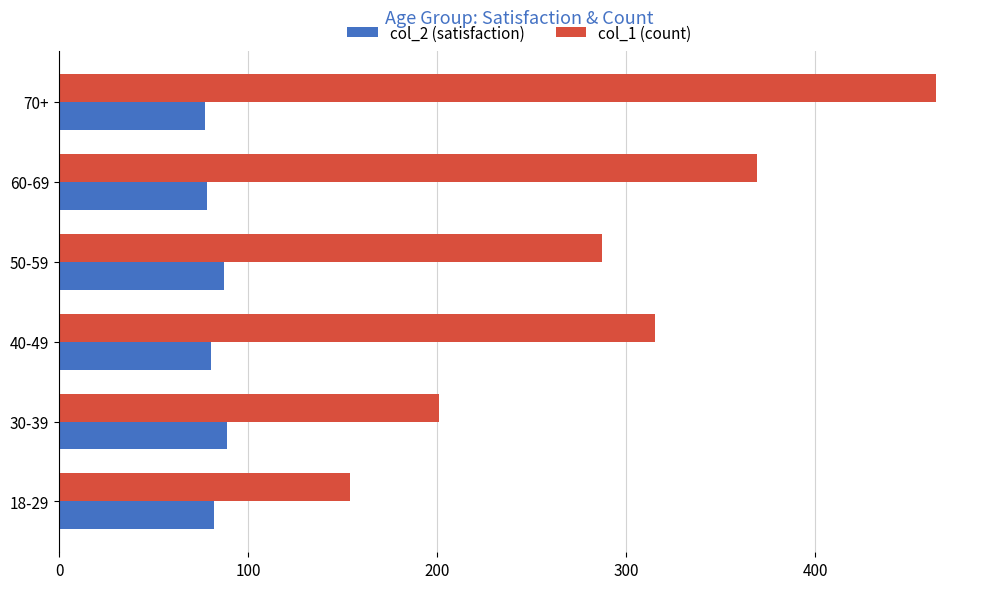

Count the number of categories in the chart.

6